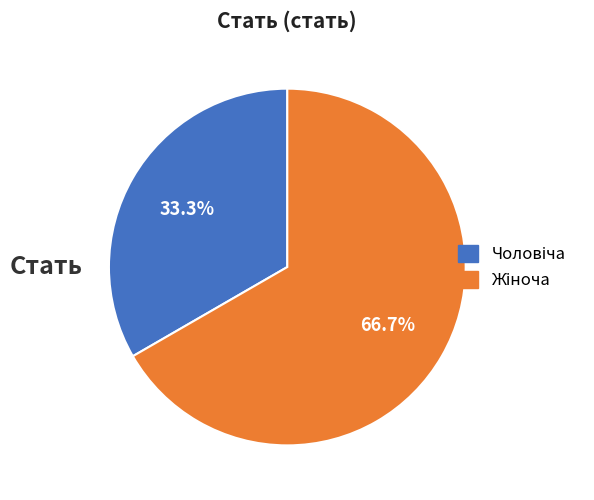

How many segments does this pie chart have?

2